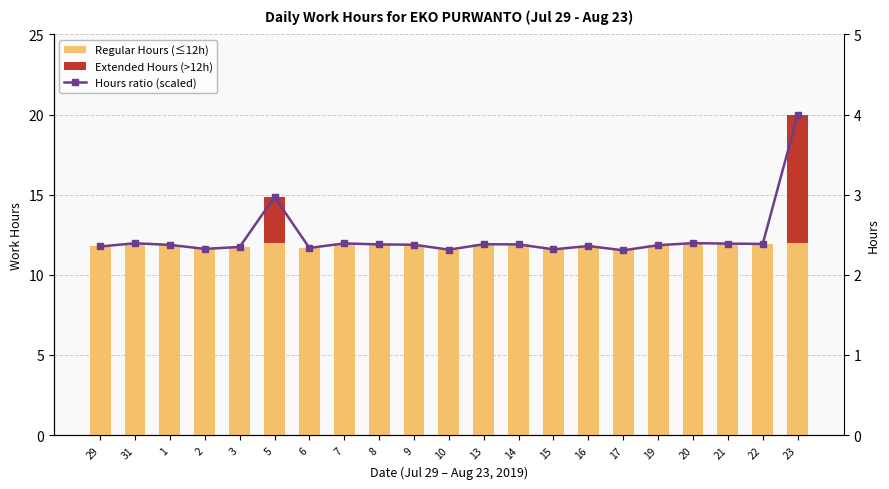

What position from the left is 8?

9